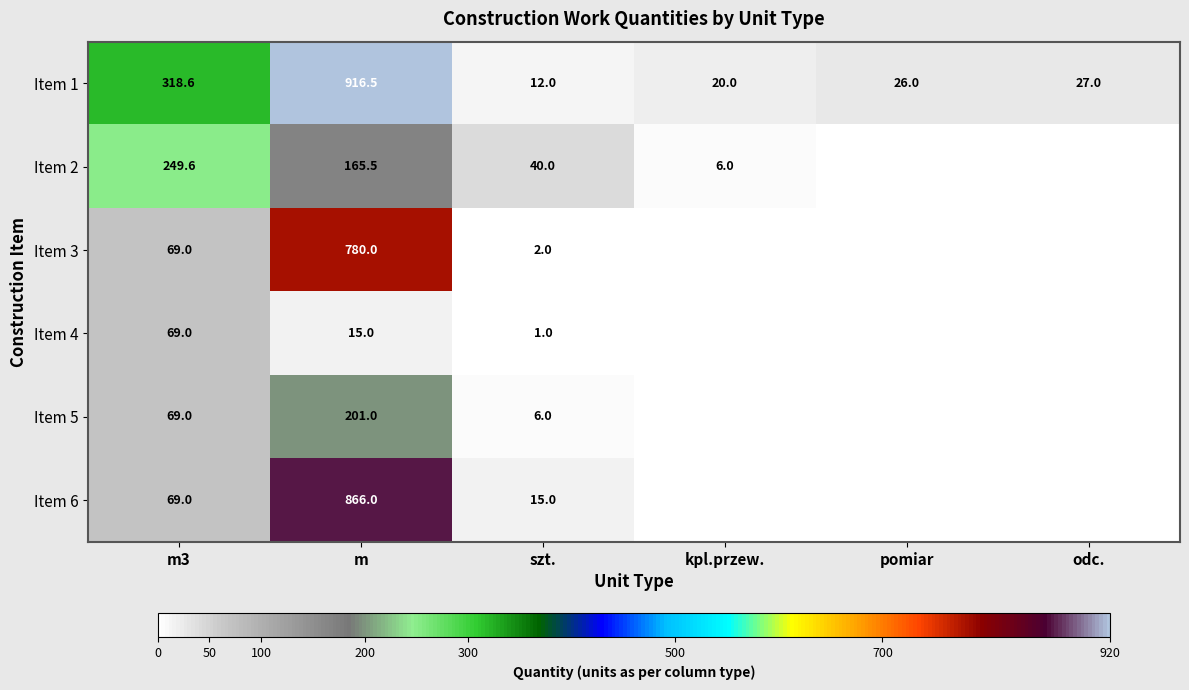

What is the difference between the Item 1 values at m and pomiar?

890.5